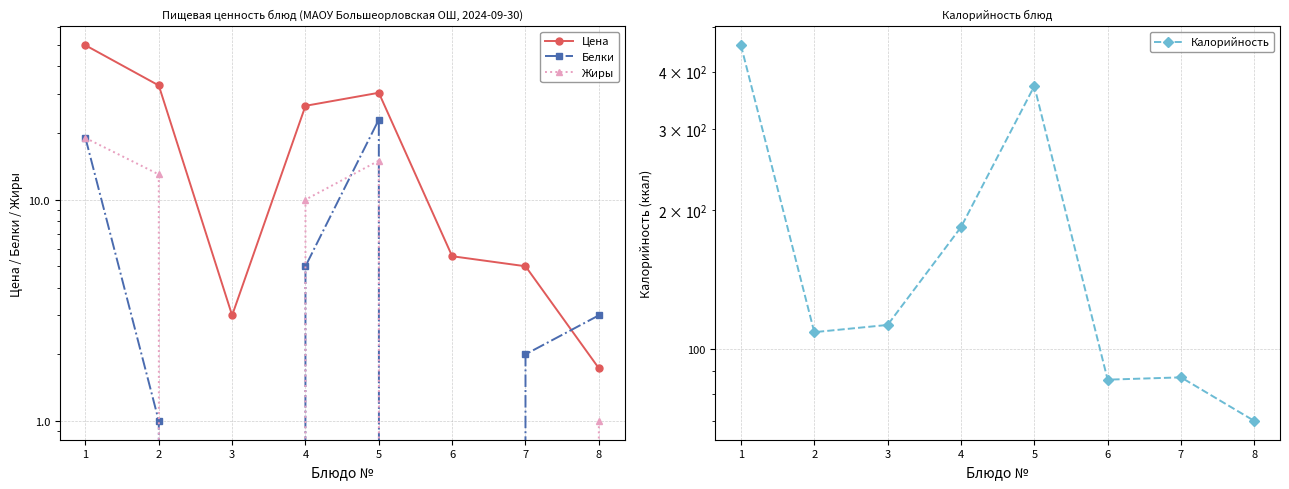

Reading left to right, transcribe all the data shown in this chart.

Цена: 1=49.8	2=32.8	3=3.0	4=26.5	5=30.4	6=5.5	7=5.0	8=1.7
Белки: 1=19.0	2=1.0	3=0.0	4=5.0	5=23.0	6=0.0	7=2.0	8=3.0
Жиры: 1=19.0	2=13.0	3=0.0	4=10.0	5=15.0	6=0.0	7=0.0	8=1.0
Калорийность: 1=456.0	2=109.0	3=113.0	4=184.0	5=372.0	6=86.0	7=87.0	8=70.0